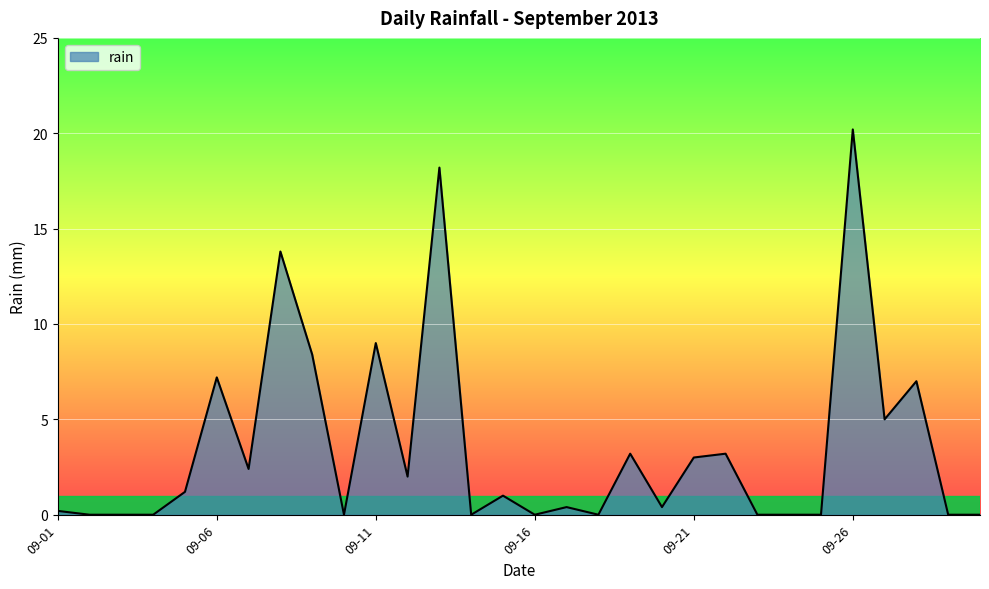

What is the greatest value displayed?

20.2